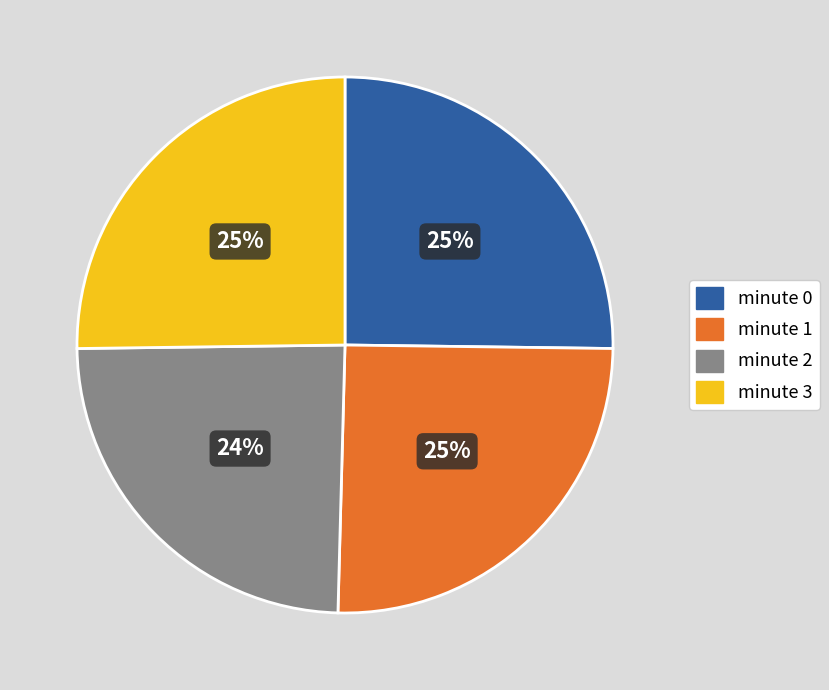

To the nearest percent, what is the difference between the minute 2 and minute 3 slice percentages?

1%